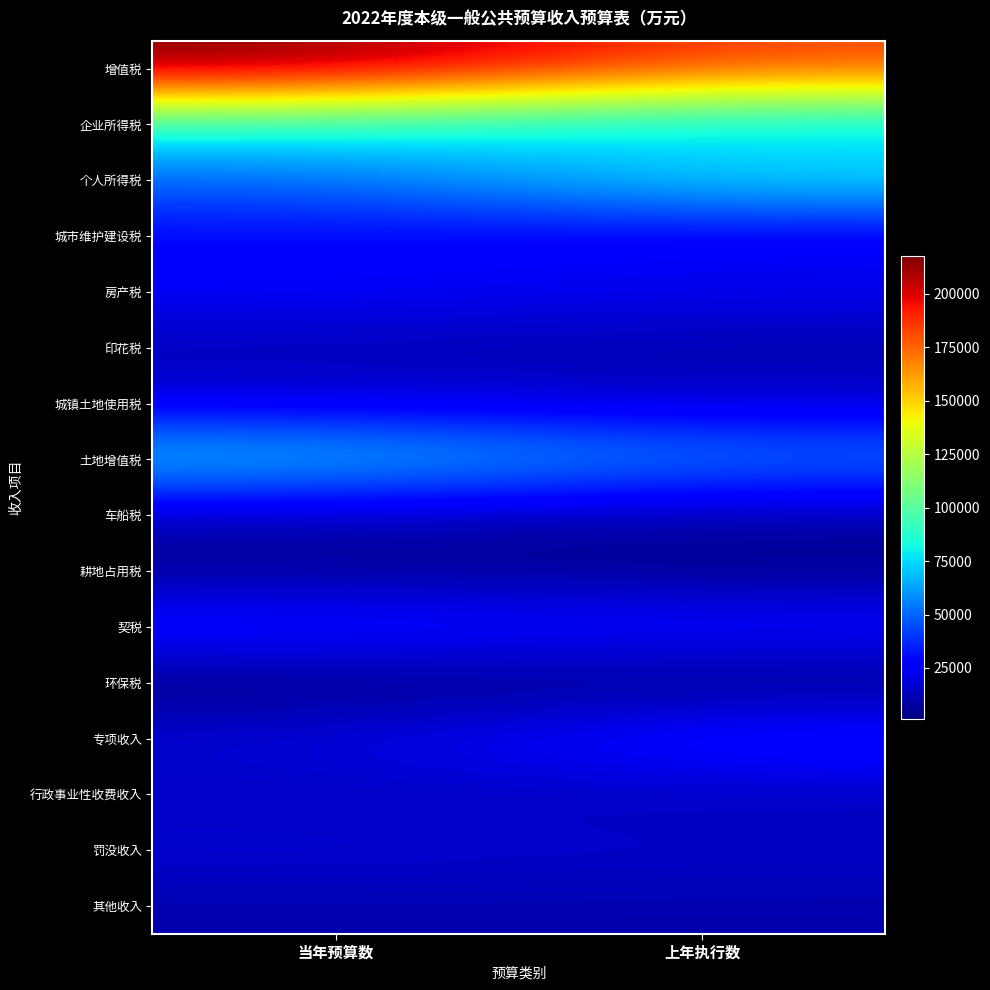

What is the maximum value shown in the chart?

217800